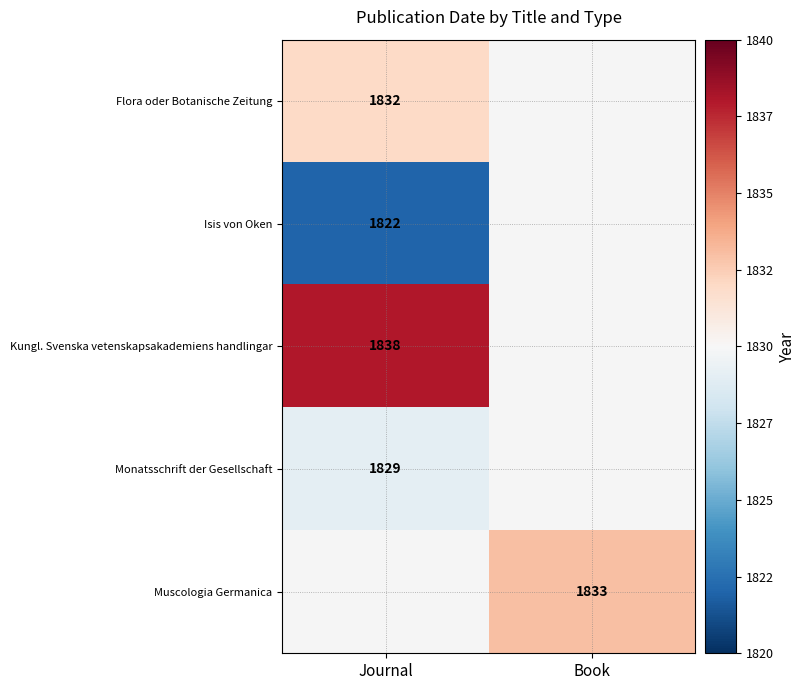

True or false: Muscologia Germanica has a value of 788.5 at Book.

False